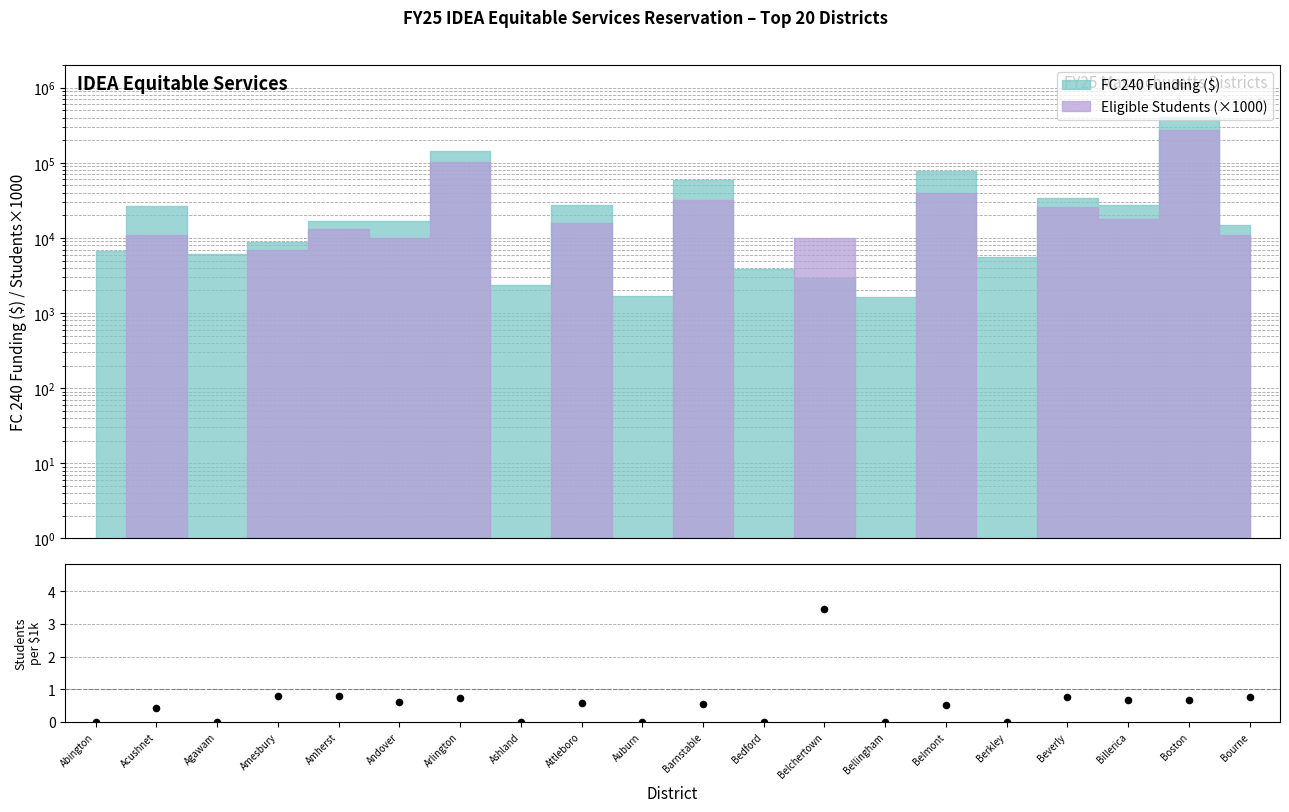

What is the change in value from Amherst to Auburn?

-0.8